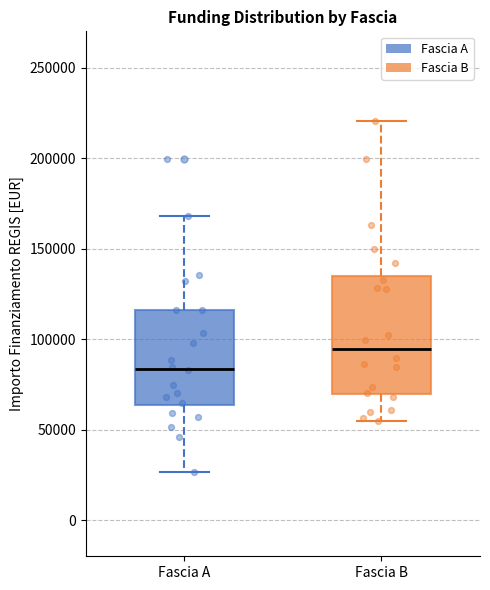

Reading left to right, transcribe this box plot: for each box, give where its median line is, the range the box spans, and where its two whiskers end, as read against the y-axis. The values are not printed on the chart, so give them approximately, as read against the axis.

Fascia A: median 85000, box 65000 to 115000, whiskers 25000 to 170000
Fascia B: median 95000, box 70000 to 135000, whiskers 55000 to 220000